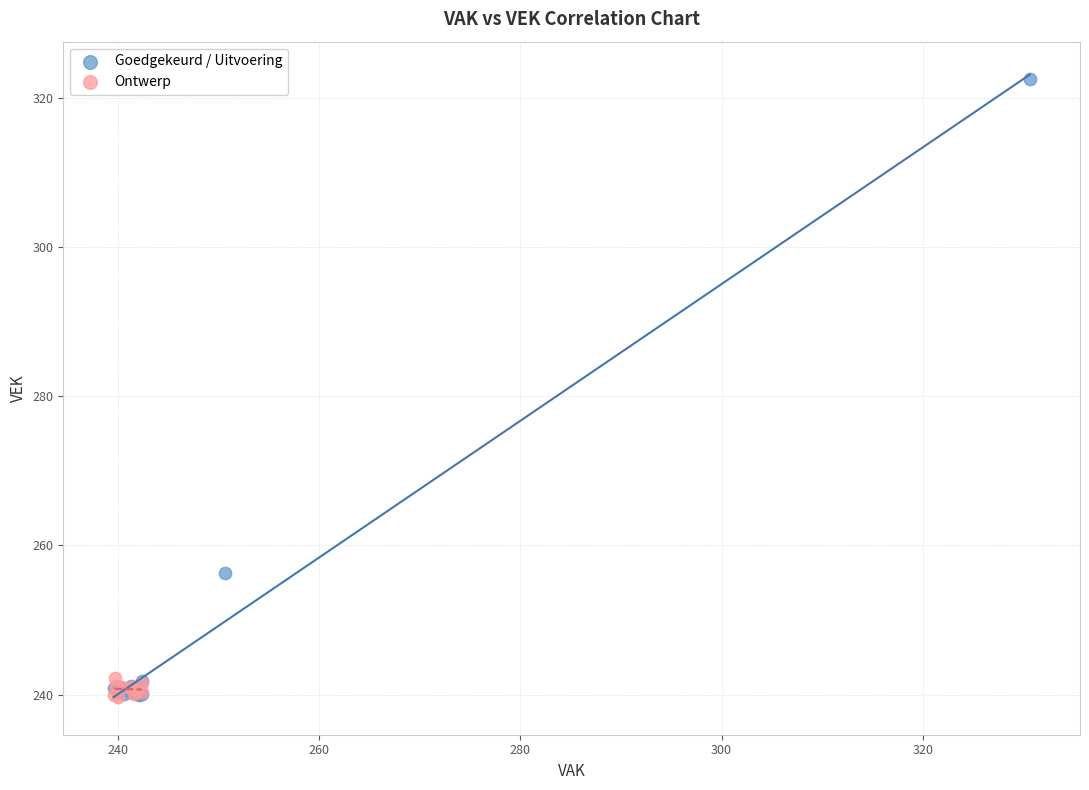

Which series contains the highest Y value?

Goedgekeurd / Uitvoering